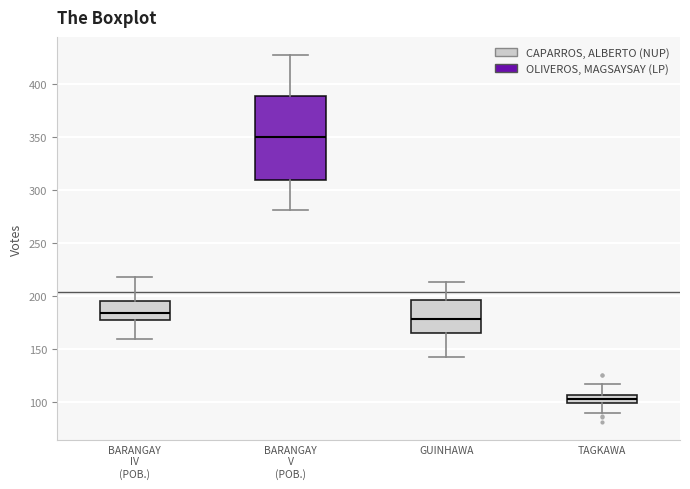

Reading left to right, transcribe this box plot: for each box, give where its median line is, the range the box spans, and where its two whiskers end, as read against the y-axis. The values are not printed on the chart, so give them approximately, as read against the axis.

BARANGAY IV (POB.): median 185, box 180 to 195, whiskers 160 to 220
BARANGAY V (POB.): median 350, box 310 to 390, whiskers 280 to 425
GUINHAWA: median 180, box 165 to 195, whiskers 145 to 215
TAGKAWA: median 105 (inside the box), box 100 to 105, whiskers 90 to 120